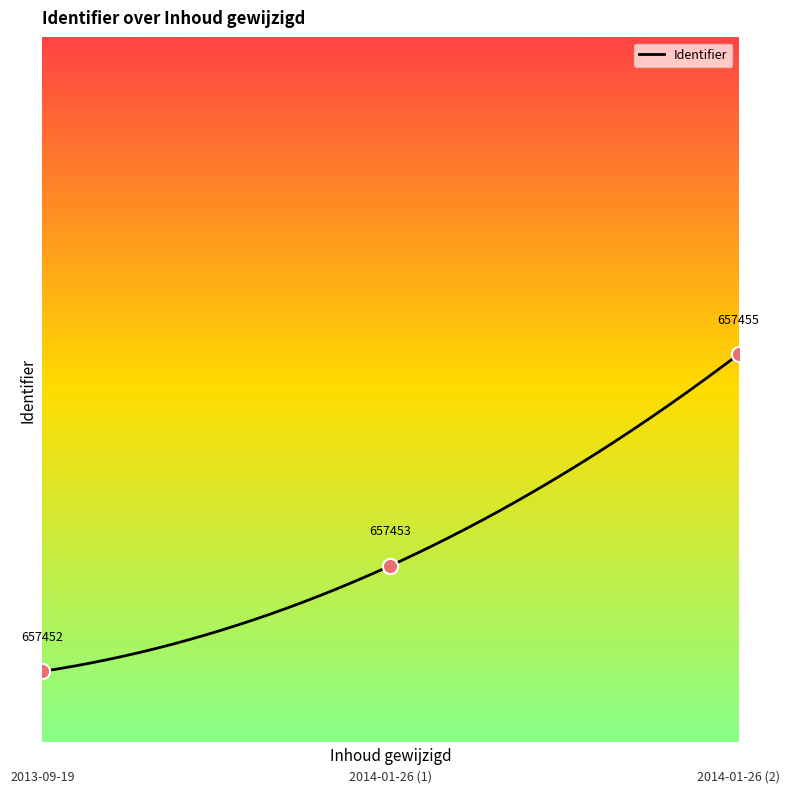

Between 2014-01-26 (1) and 2014-01-26 (2), which is larger?

2014-01-26 (2)